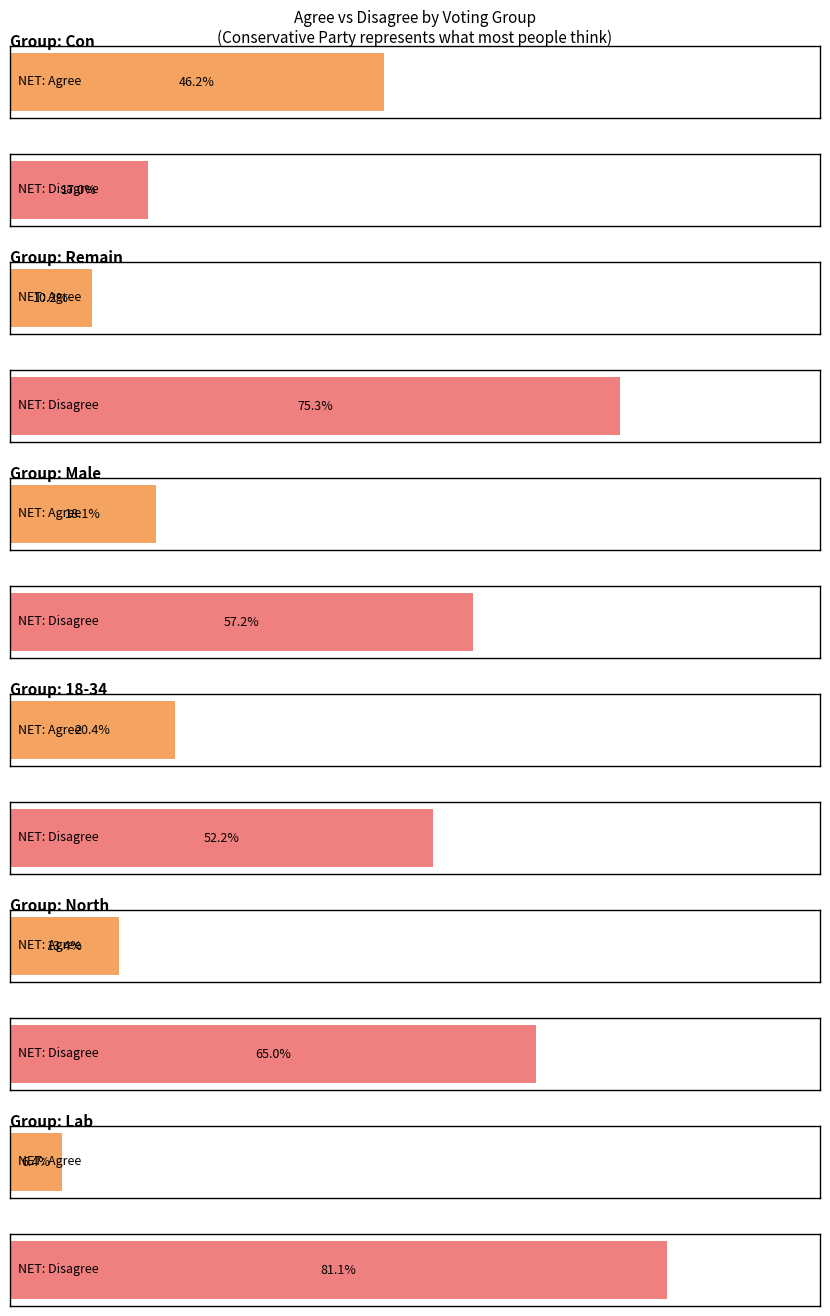

At which category does the chart reach its peak across all series?

NET: Disagree